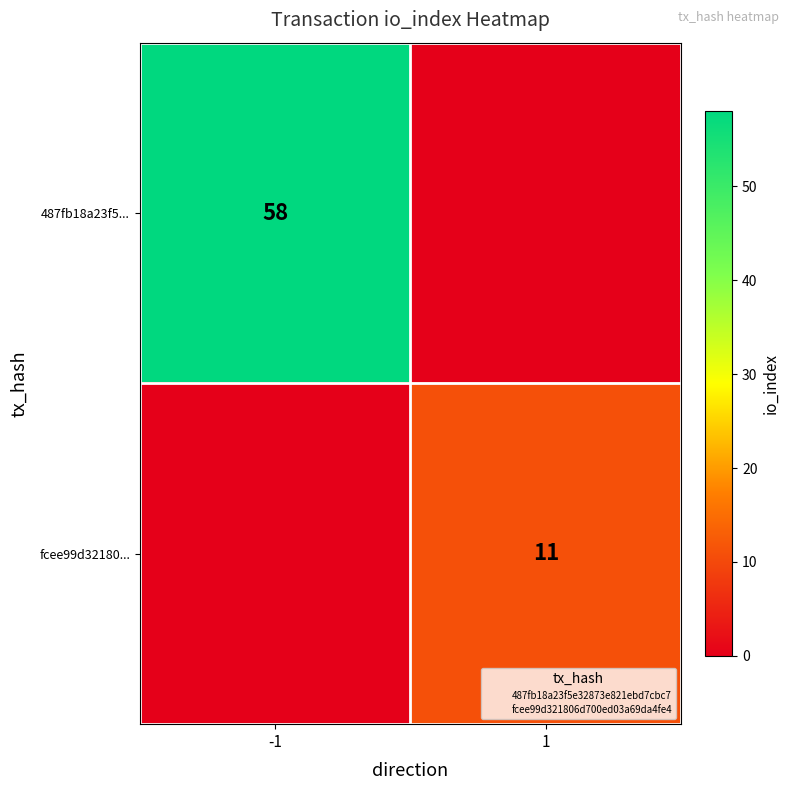

Which series changed the most between -1 and 1?

487fb18a23f5...